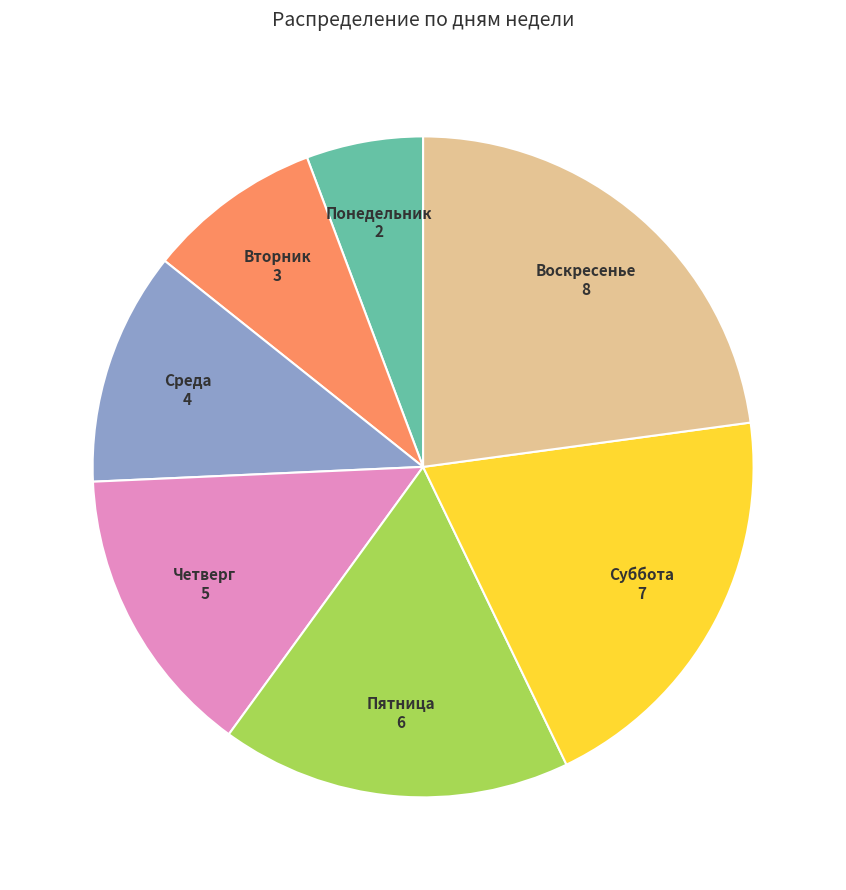

Is there a majority slice in this chart?

No